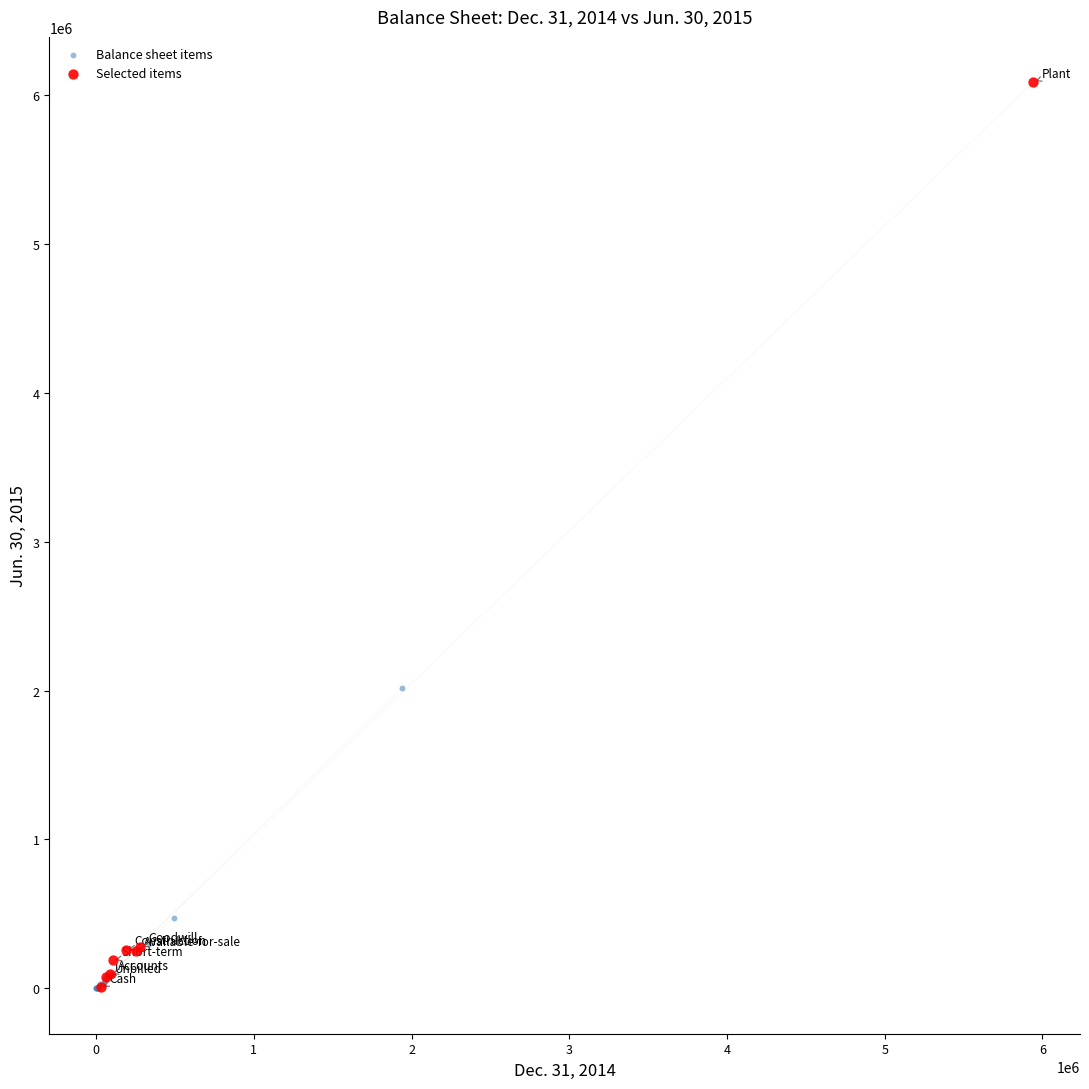

Which series has the widest spread of Y values?

Selected items